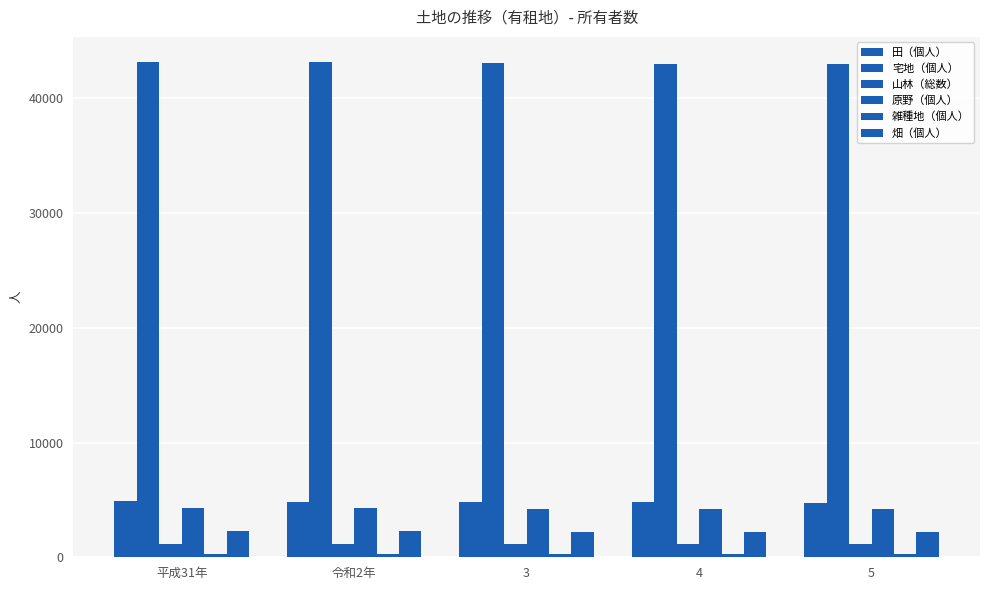

Reading left to right, transcribe all the data shown in this chart.

田（個人）: 平成31年=4869	令和2年=4848	3=4809	4=4788	5=4753
宅地（個人）: 平成31年=43191	令和2年=43154	3=43084	4=43017	5=42964
山林（総数）: 平成31年=1132	令和2年=1125	3=1143	4=1141	5=1135
原野（個人）: 平成31年=4275	令和2年=4261	3=4194	4=4164	5=4177
雑種地（個人）: 平成31年=297	令和2年=295	3=294	4=291	5=291
畑（個人）: 平成31年=2271	令和2年=2252	3=2239	4=2241	5=2224